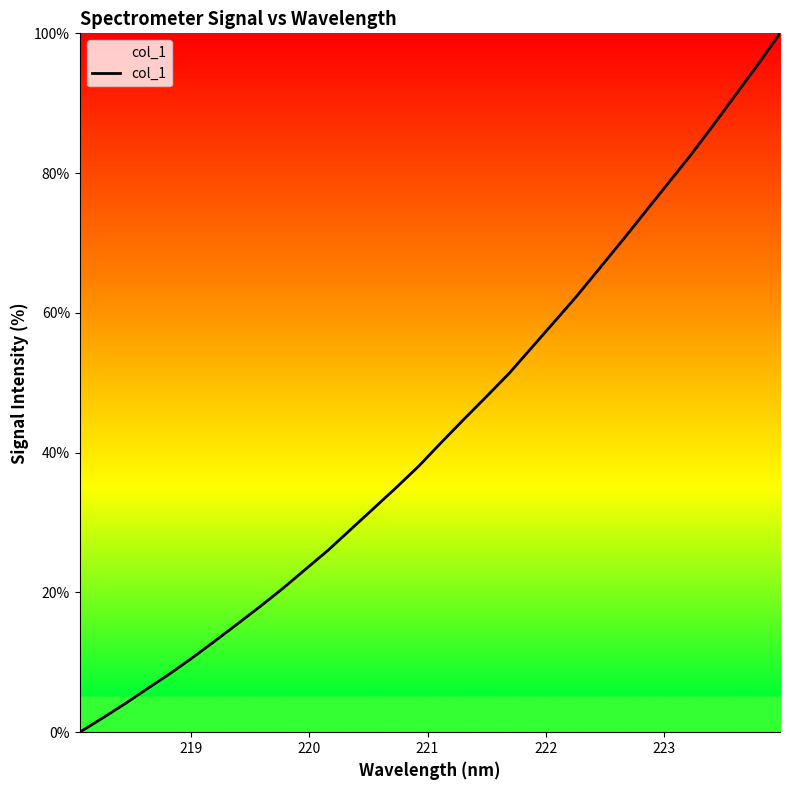

How many values are below 41?

16